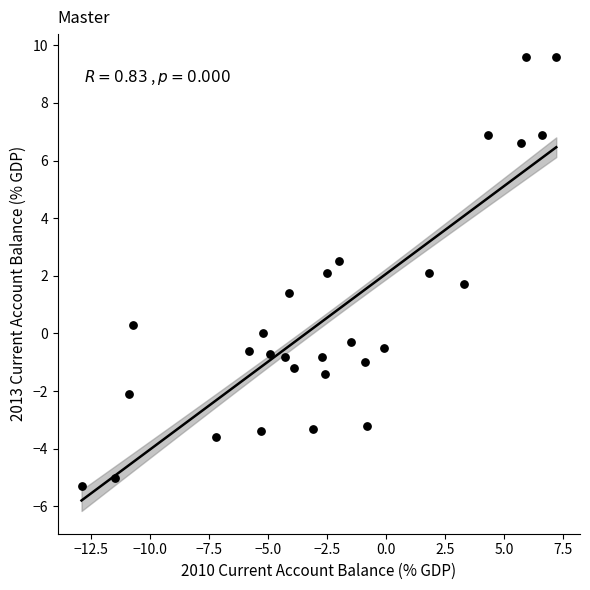

What is the range of Y values (max minus min)?

14.9